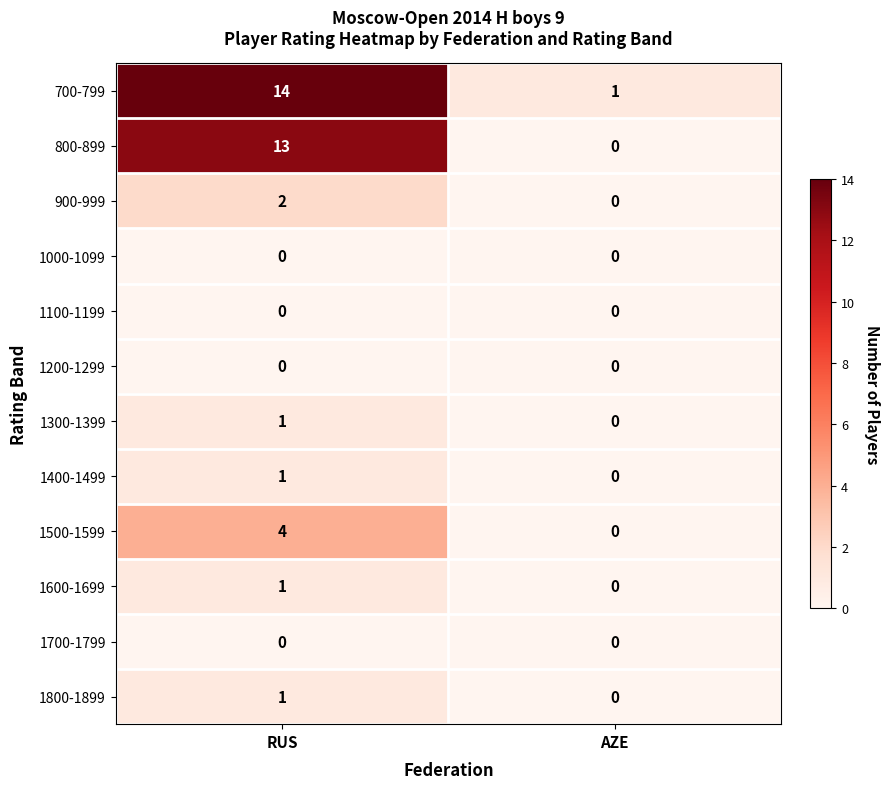

The 1300-1399 series shows 1 at AZE. True or false?

False